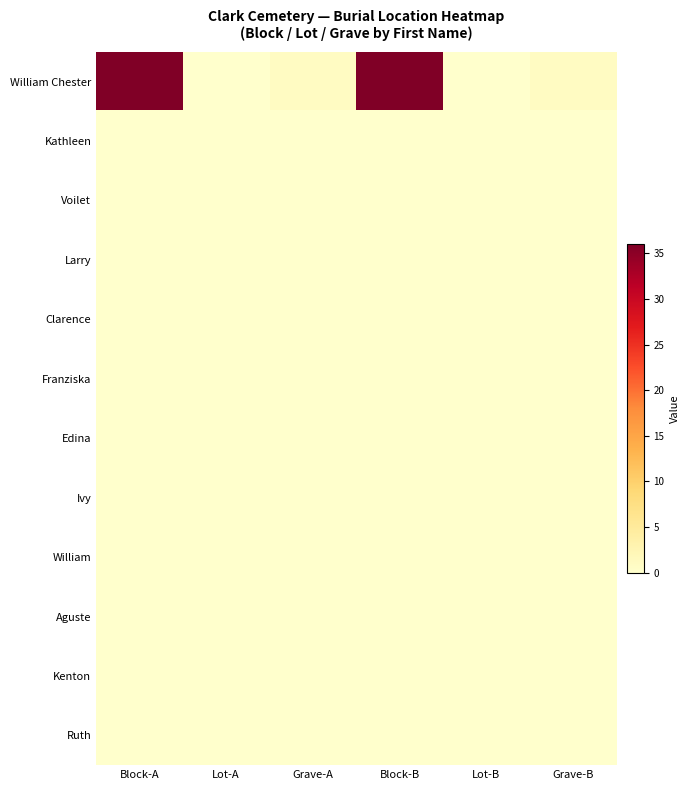

What is the spread (max minus min) of values at Grave-A?

1